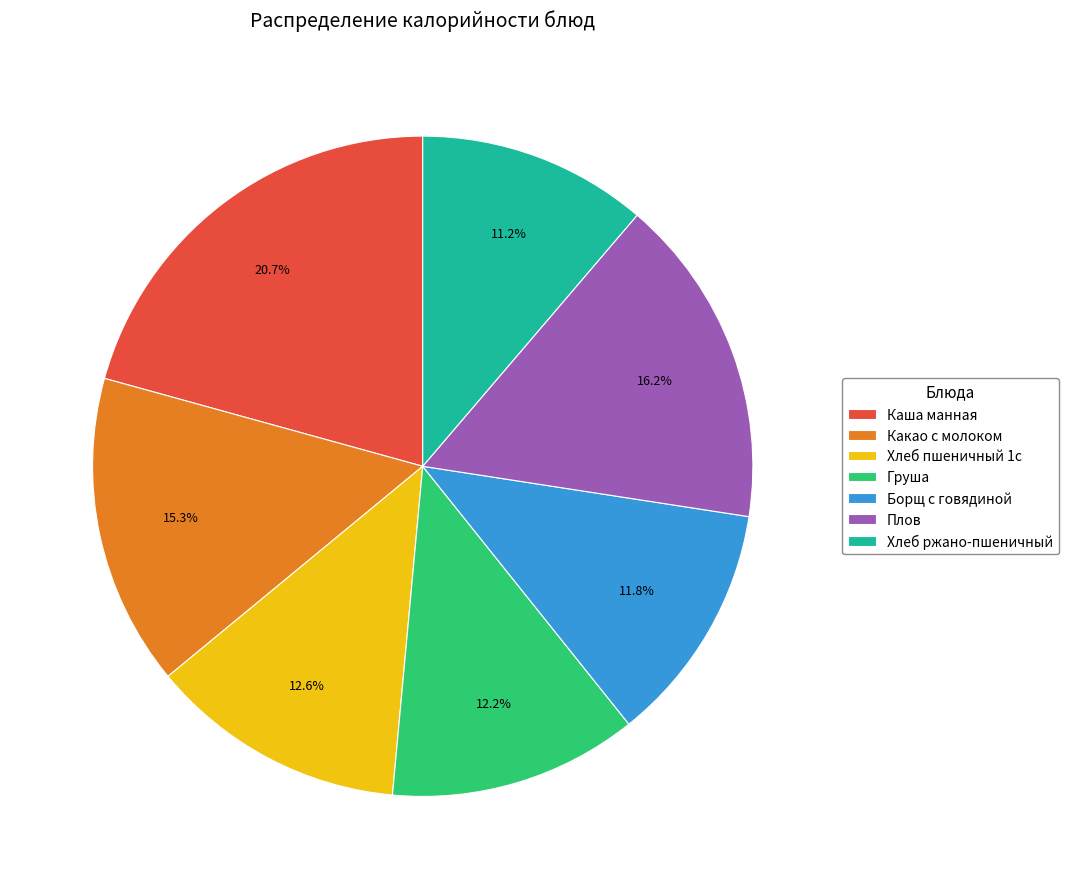

What portion of the pie excludes Борщ с говядиной?

88.2%